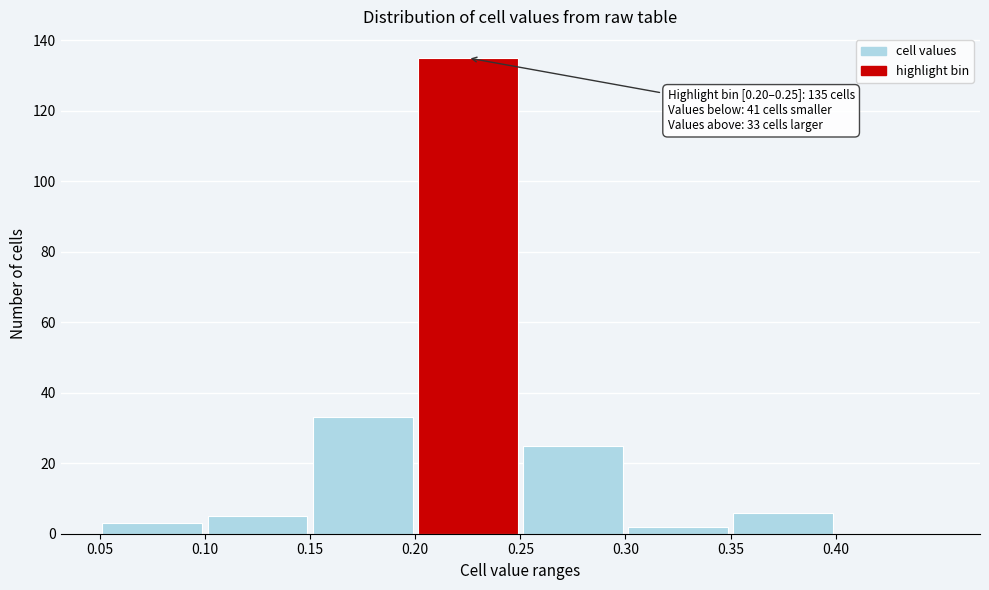

Which range on the x-axis has the tallest bar?

0.20 to 0.25